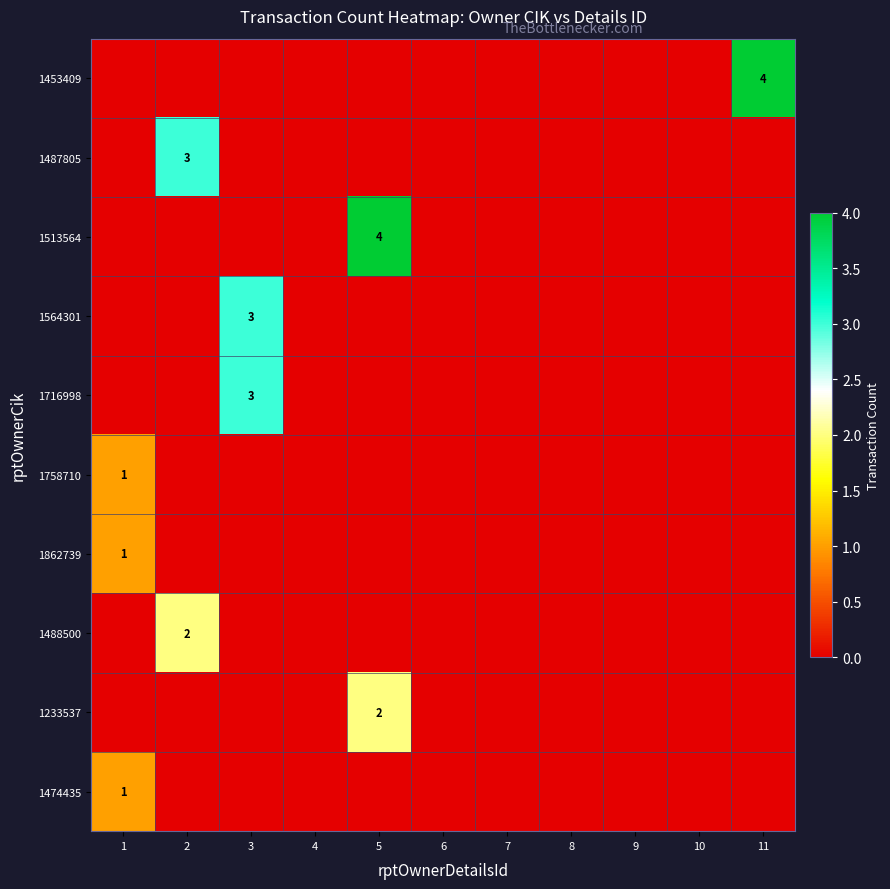

What is the highest value of the 1564301 series?

3